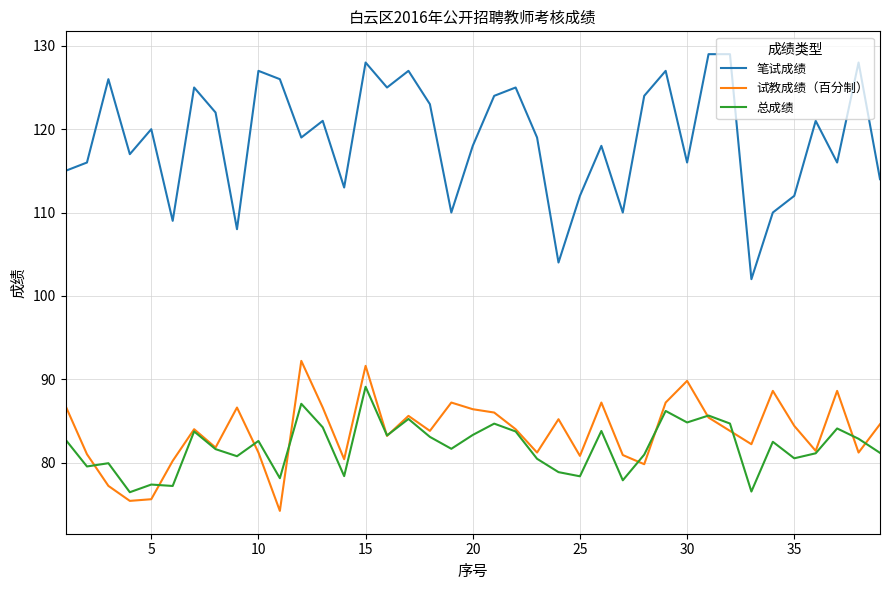

Which series has the largest range (max minus min)?

笔试成绩